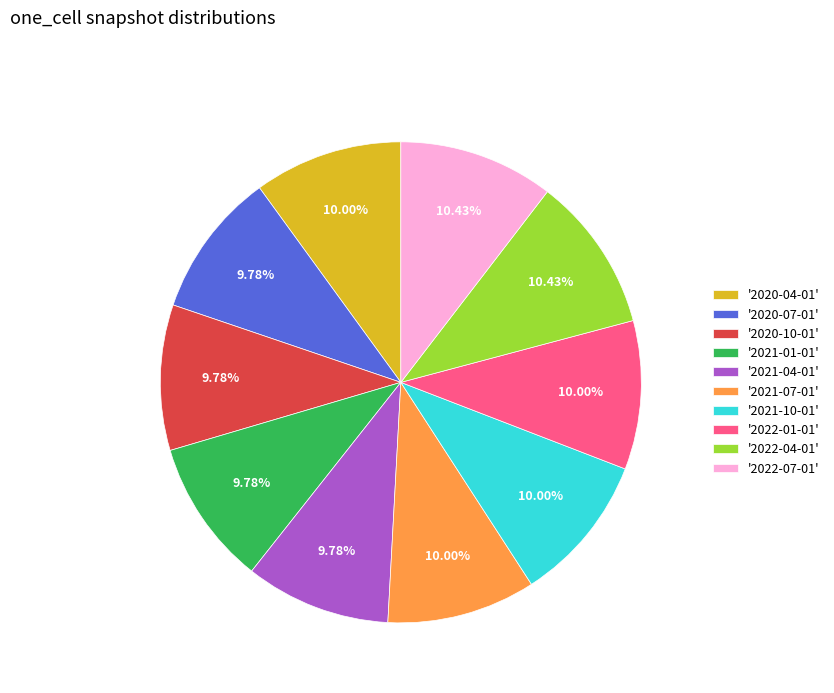

Combined, do '2021-07-01' and '2021-01-01' account for over 50%?

No